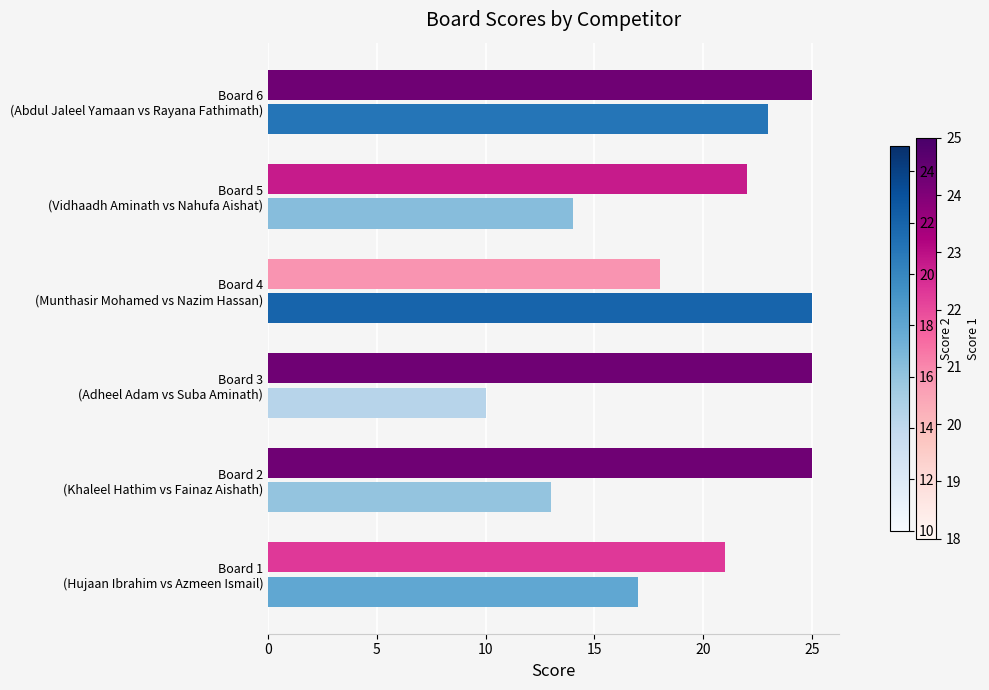

What is the maximum value shown in the chart?

25